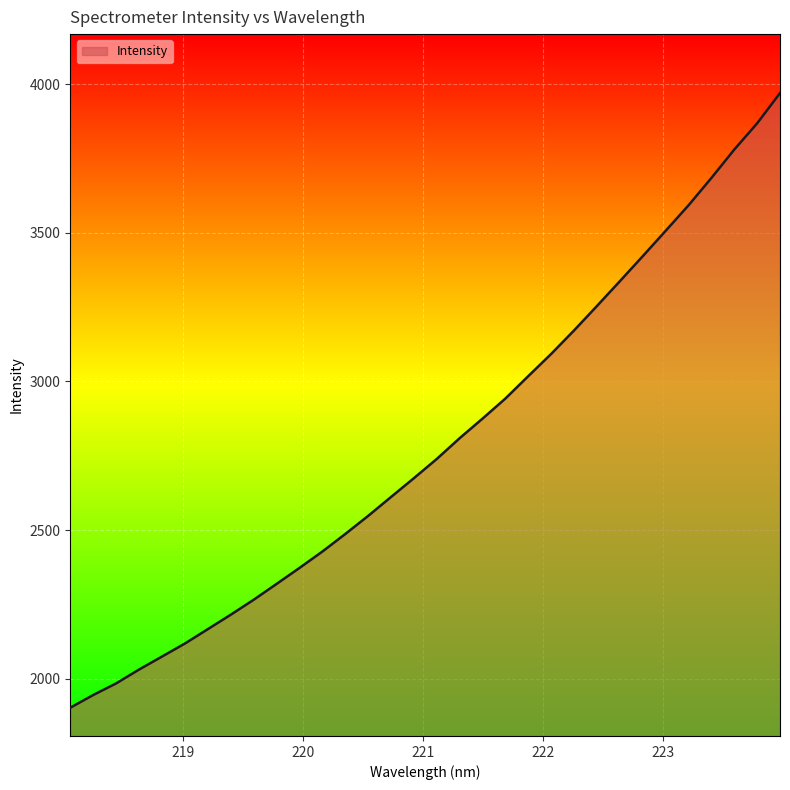

What is the difference between the maximum and minimum values?

2067.9